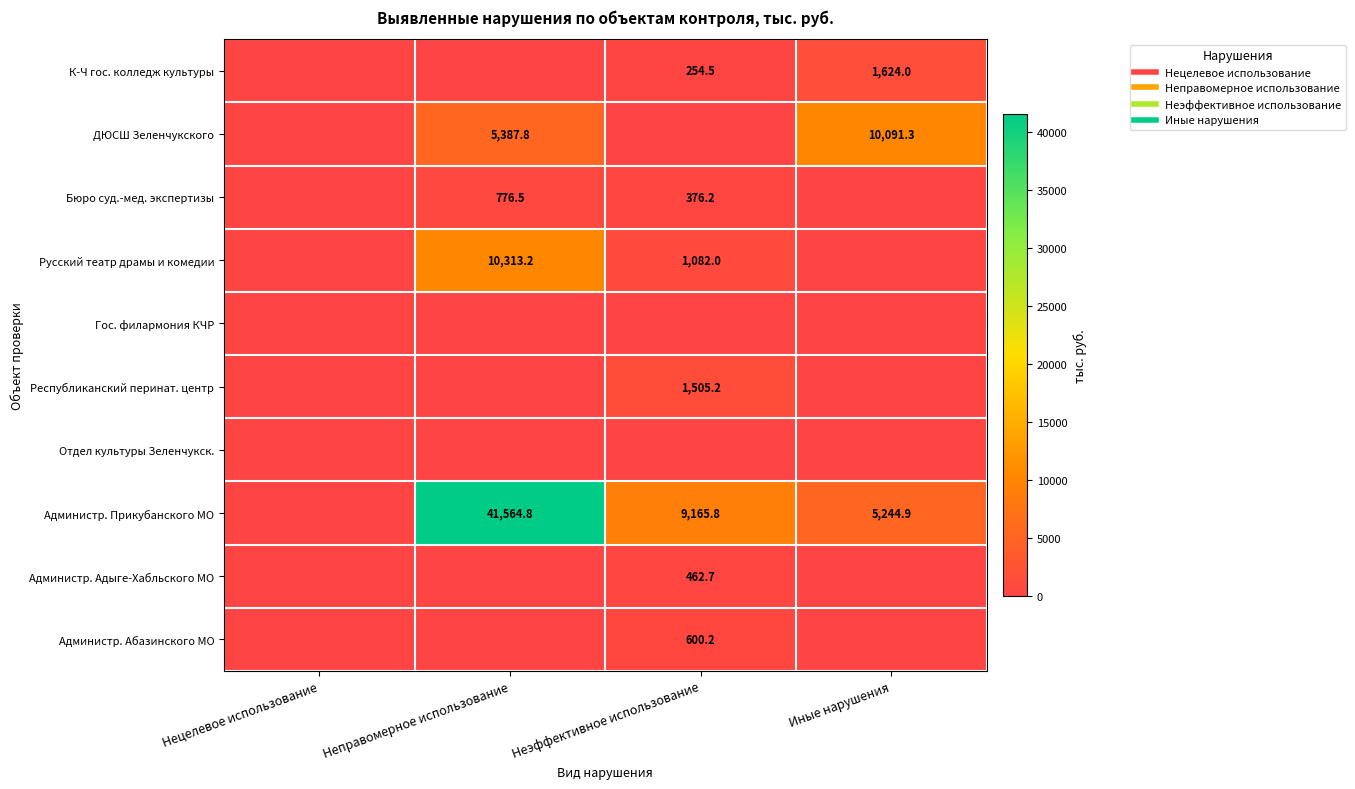

Count the К-Ч гос. колледж культуры values in the range 0 to 1624.

4